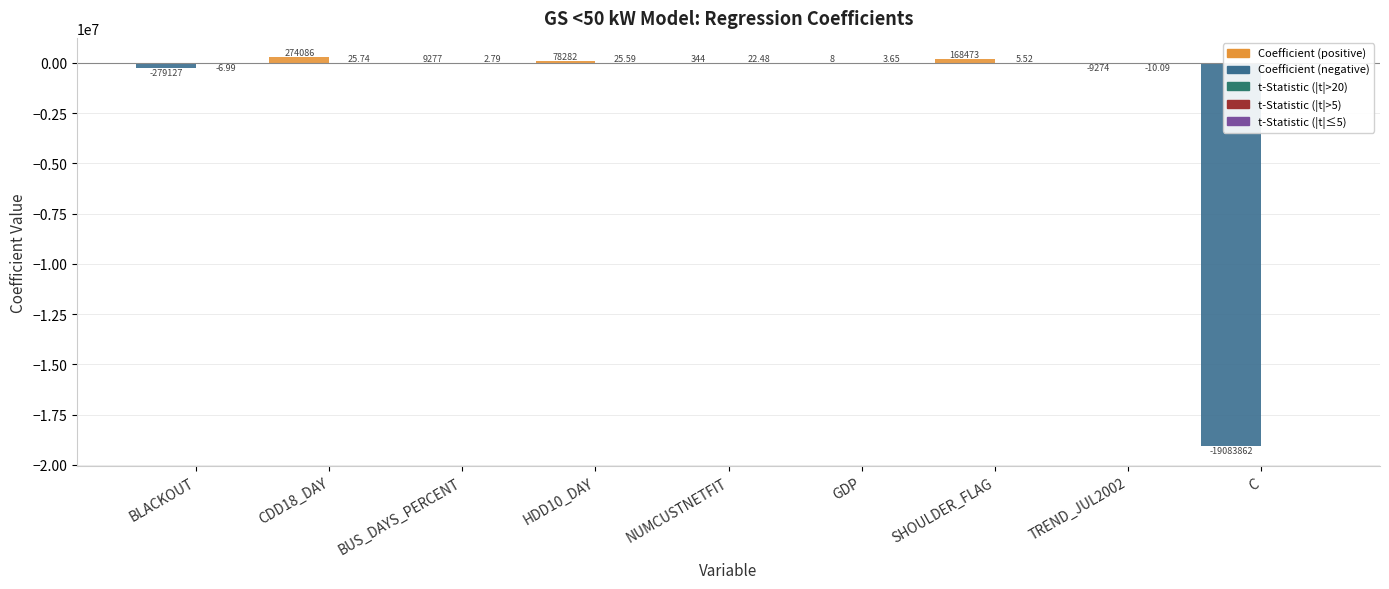

What is the label of the 5th bar from the right?

NUMCUSTNETFIT